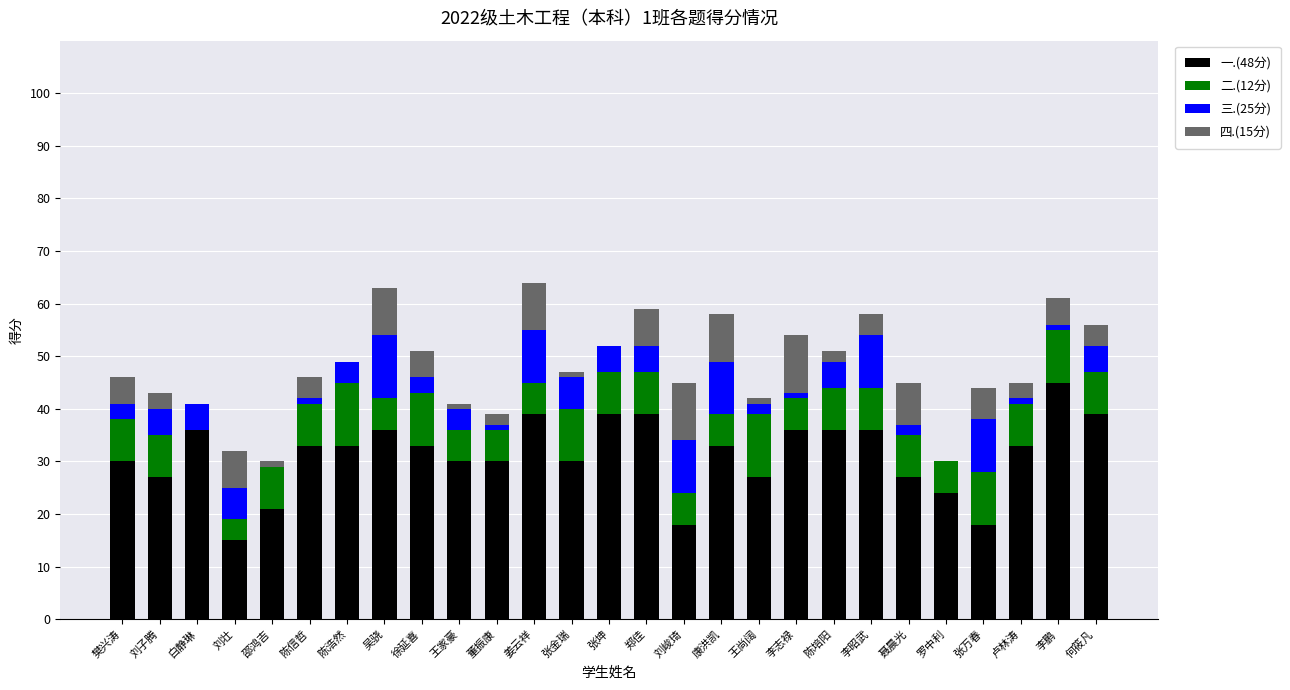

What is the maximum value for 一.(48分)?

45